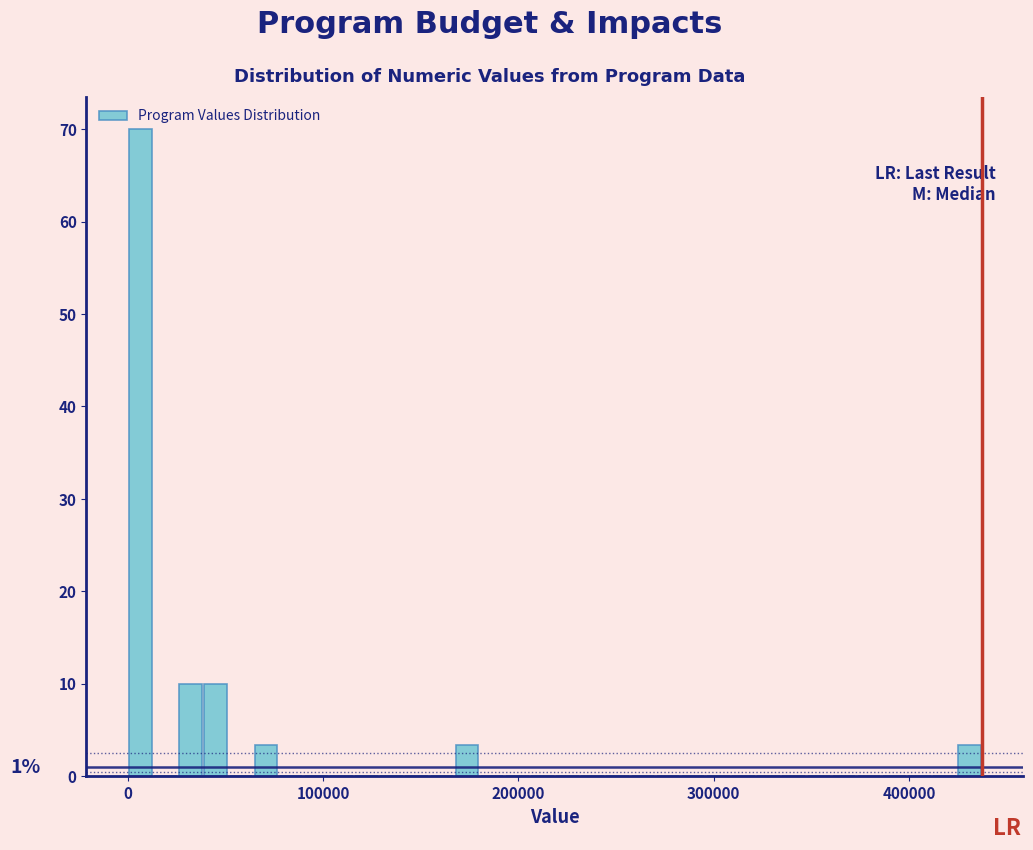

Around what value on the x-axis is the tallest bar? Give the approximate position of its centre, as read against the axis.

10000